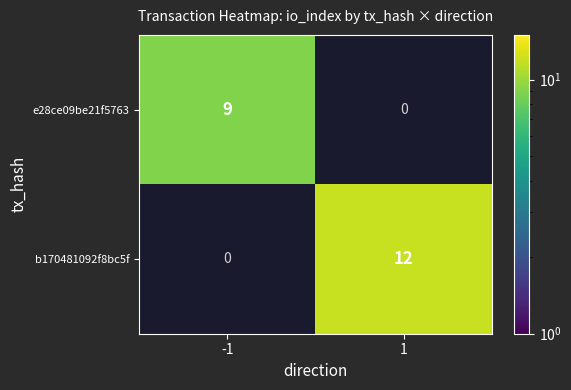

True or false: e28ce09be21f5763 has a value of 15 at -1.

False